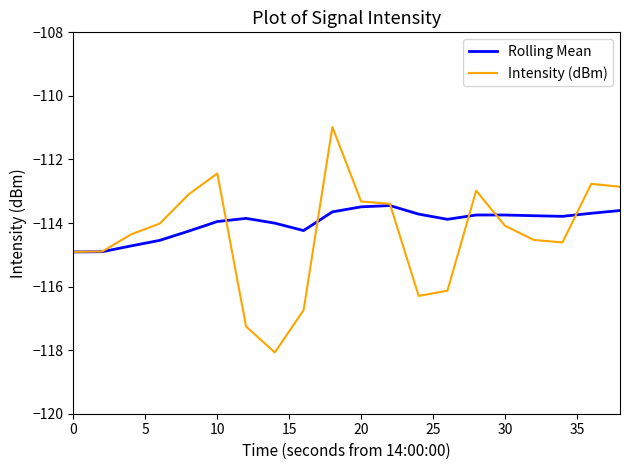

At how many categories does at least one series exceed -117?

20